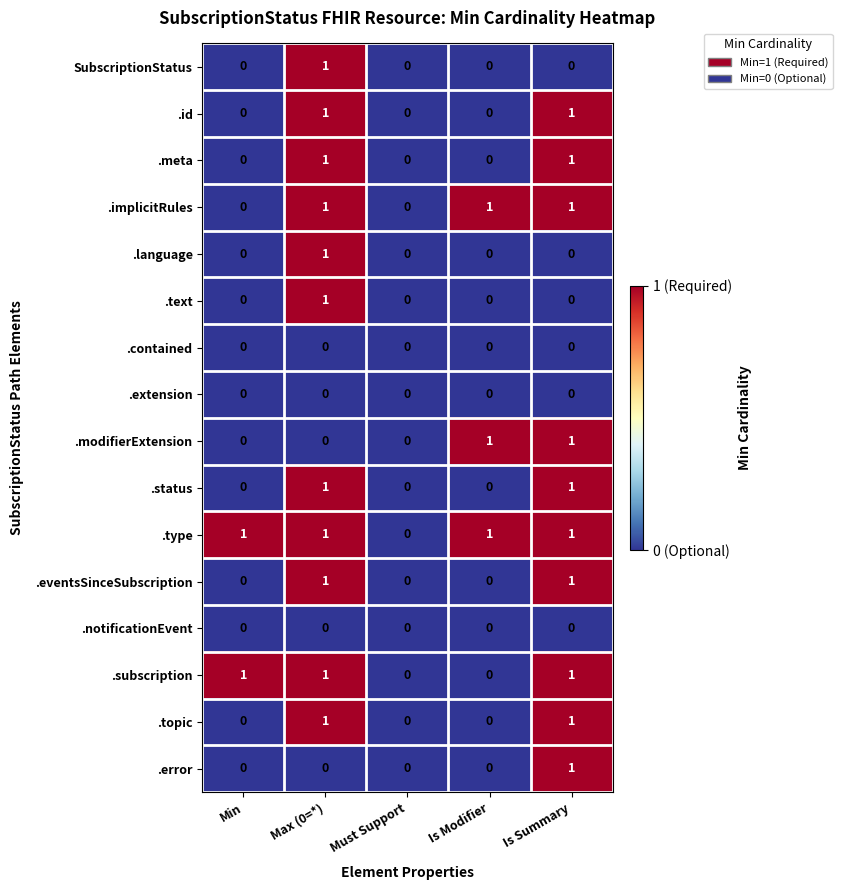

Is it true that .error equals 0 at Max (0=*)?

True